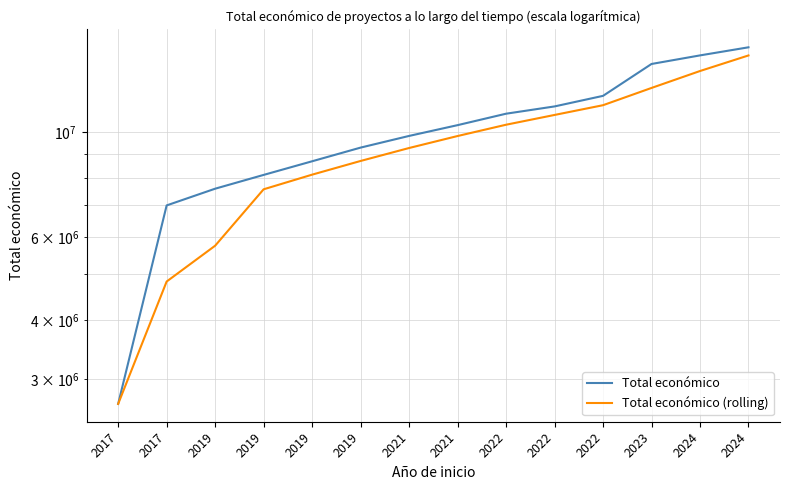

What is the approximate value of Total económico at 2023?

13941946.0